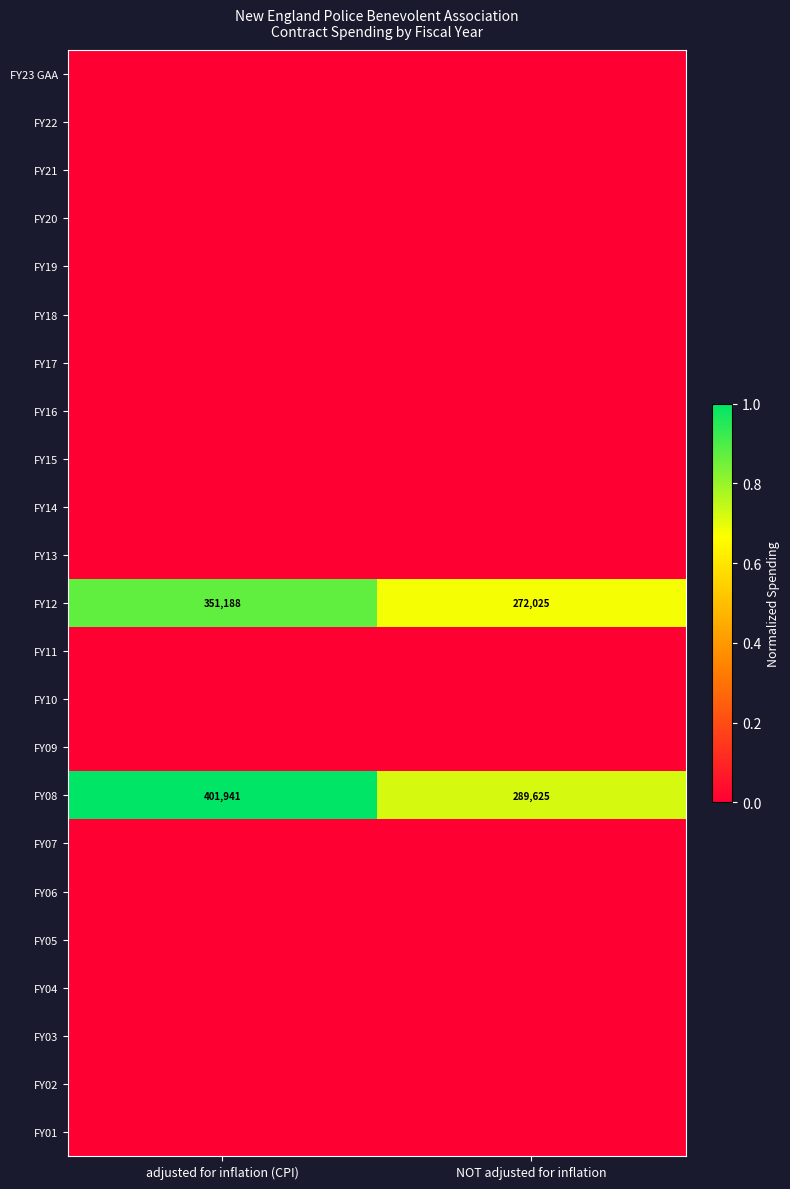

At which label is FY12 closest to 311606?

NOT adjusted for inflation